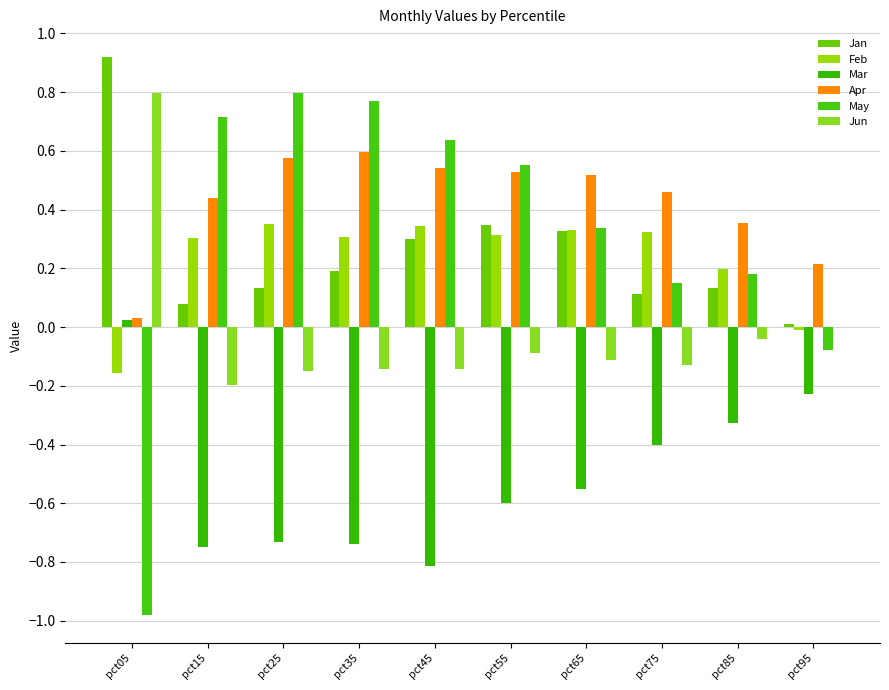

Are the bars horizontal?

No